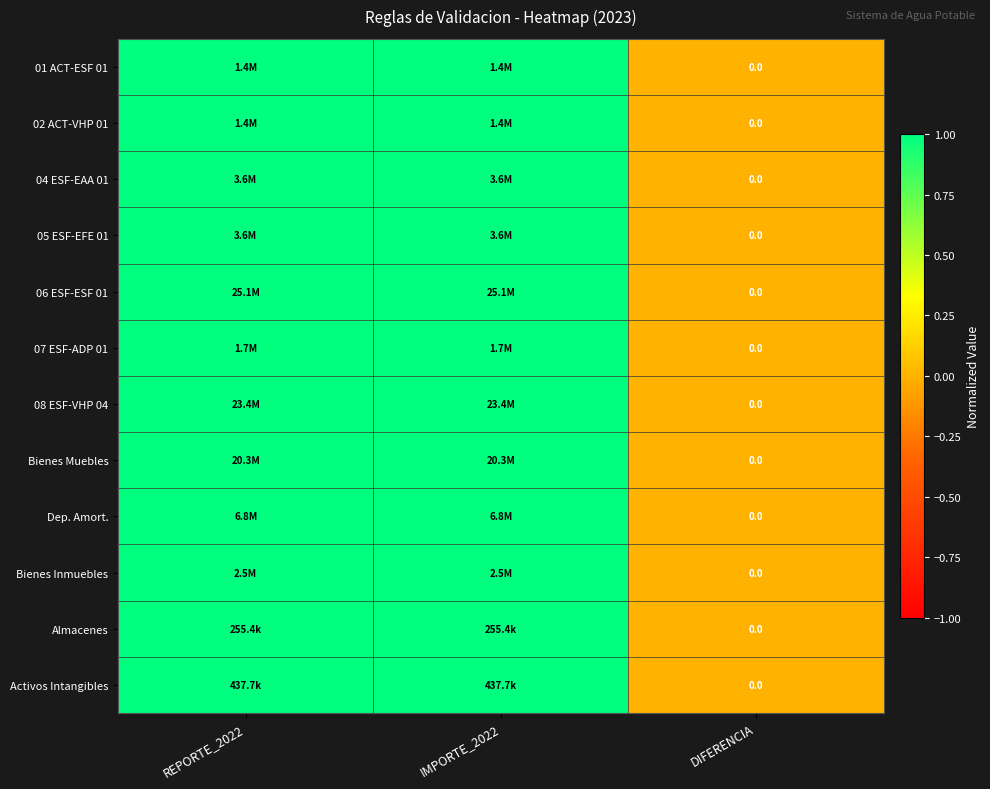

List the labels in order of Dep. Amort. value, largest first.

REPORTE_2022, IMPORTE_2022, DIFERENCIA